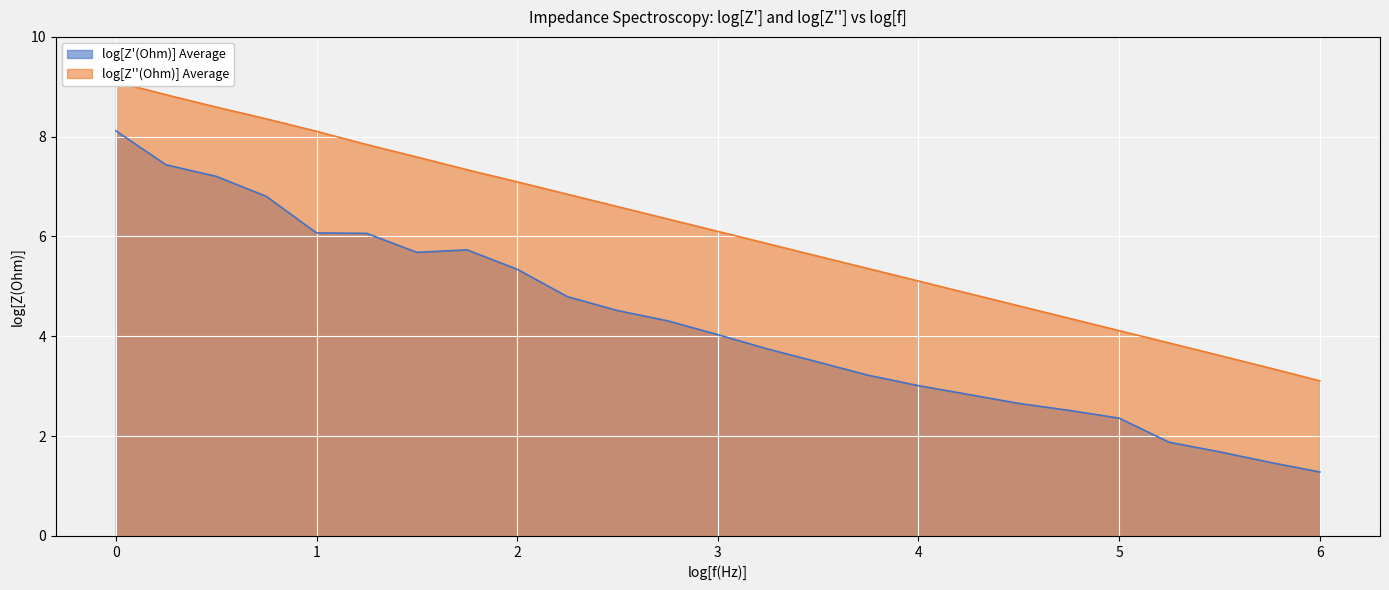

Is it true that log[Z''(Ohm)] Average equals 4.8 at 2.2500001440812936?

False